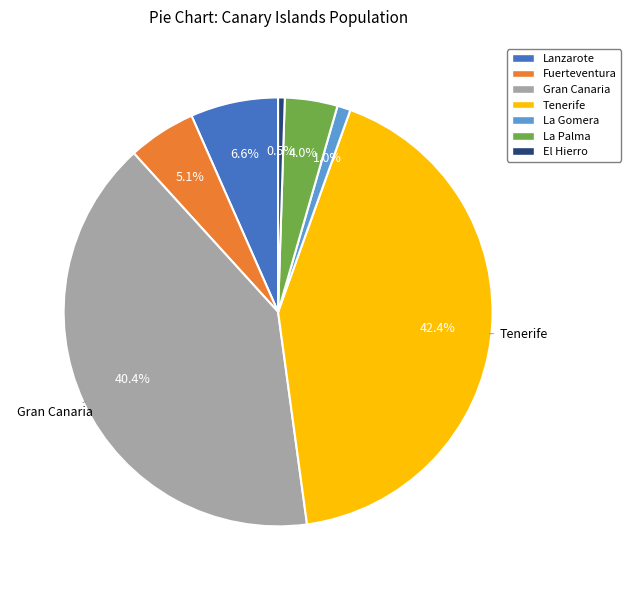

To the nearest percent, what is the combined percentage of La Palma and Tenerife?

46%